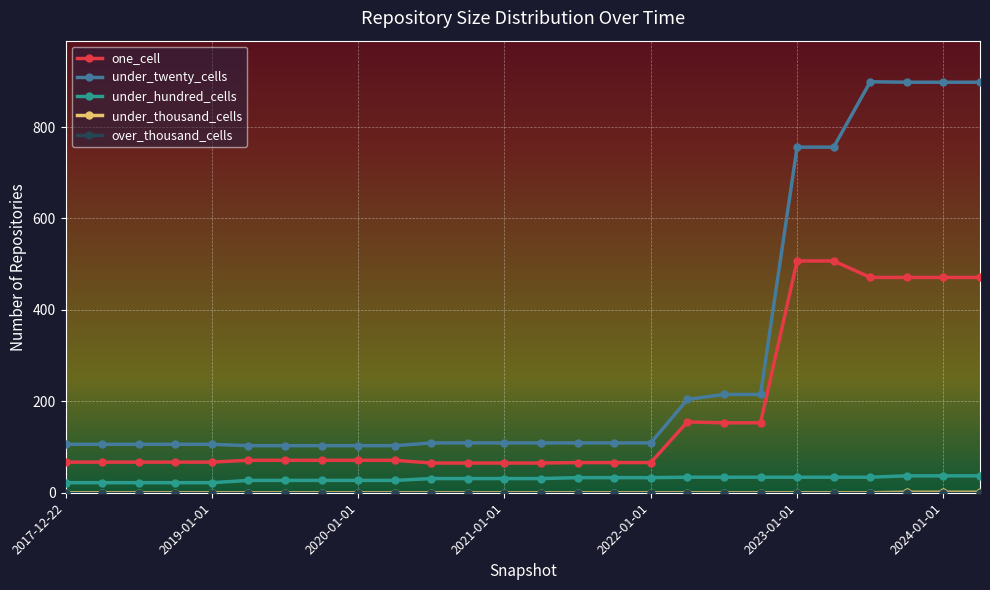

Which series has the largest range (max minus min)?

under_twenty_cells